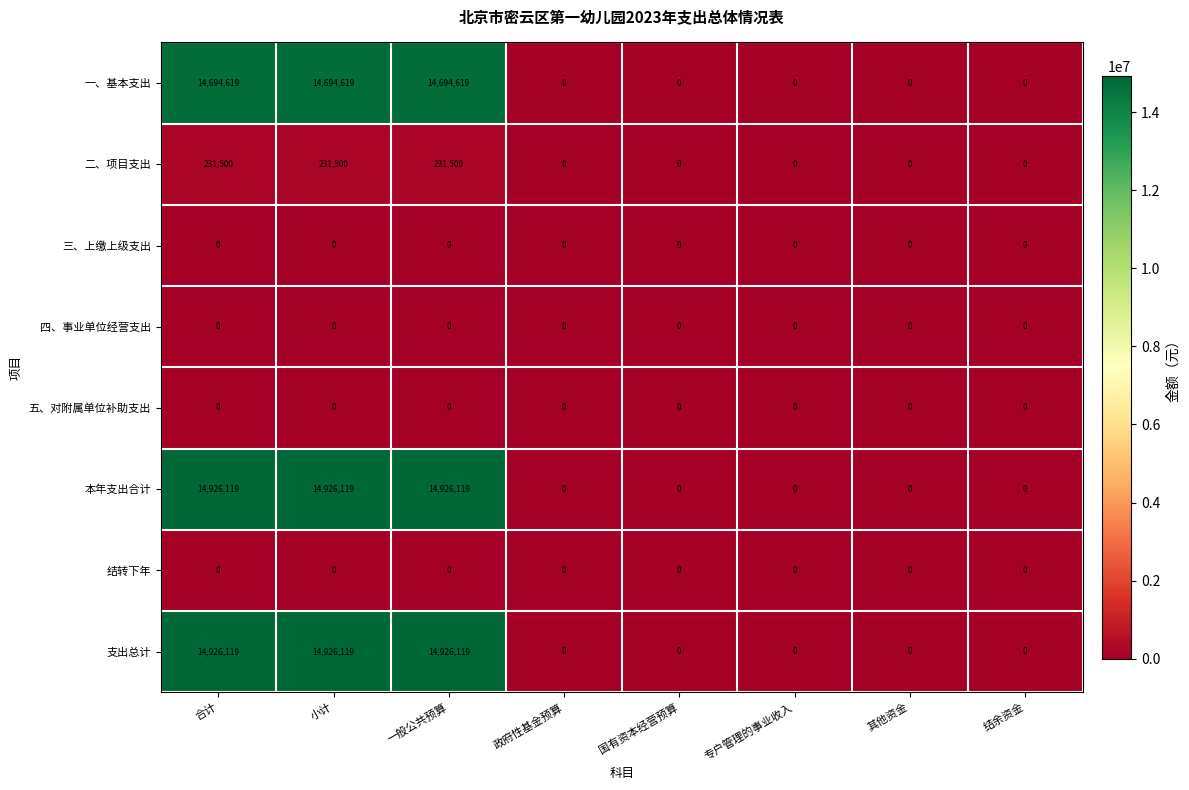

How many series are shown in this chart?

8